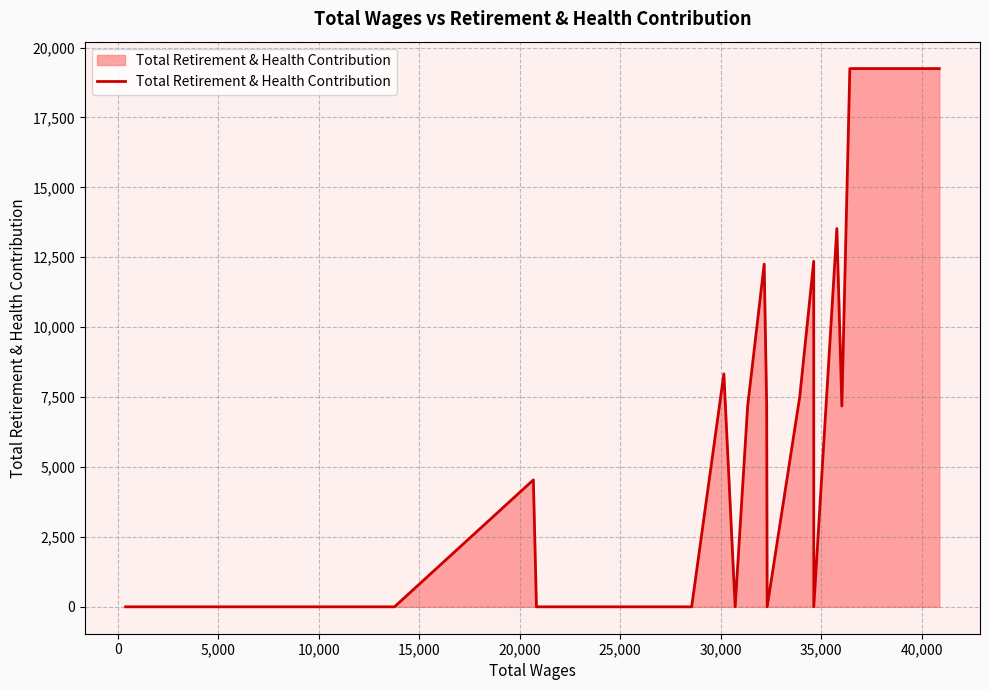

Does the chart display data point markers on the line(s)?

No